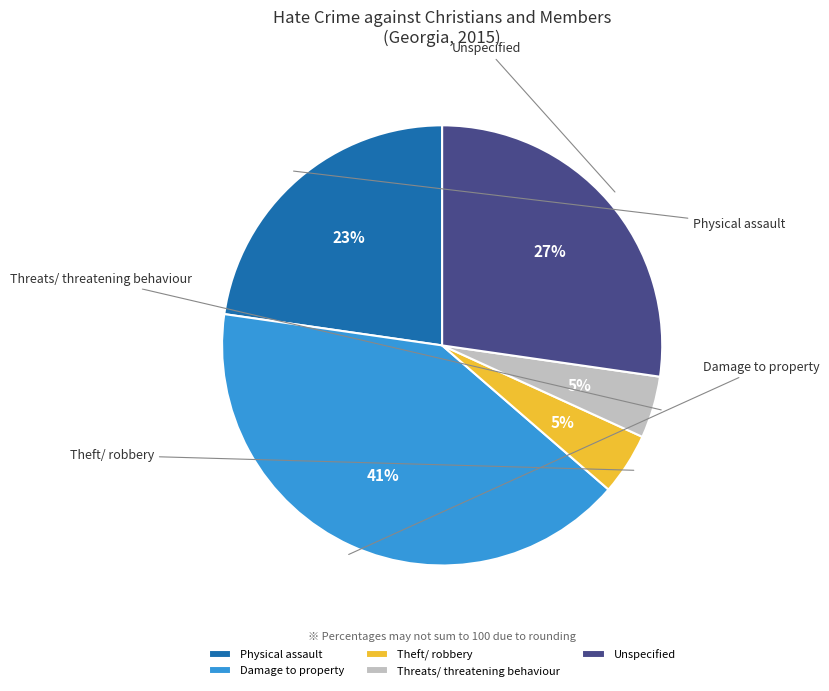

The Threats/ threatening behaviour slice represents 1% of the pie. True or false?

False